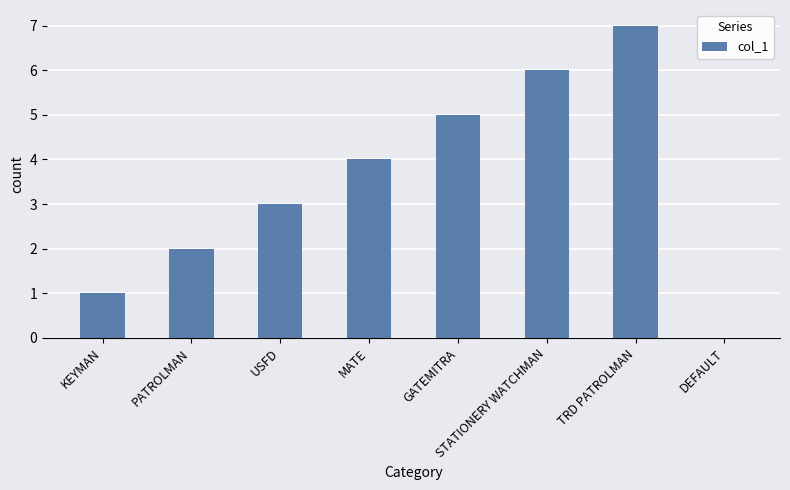

What is the maximum value shown in the chart?

7